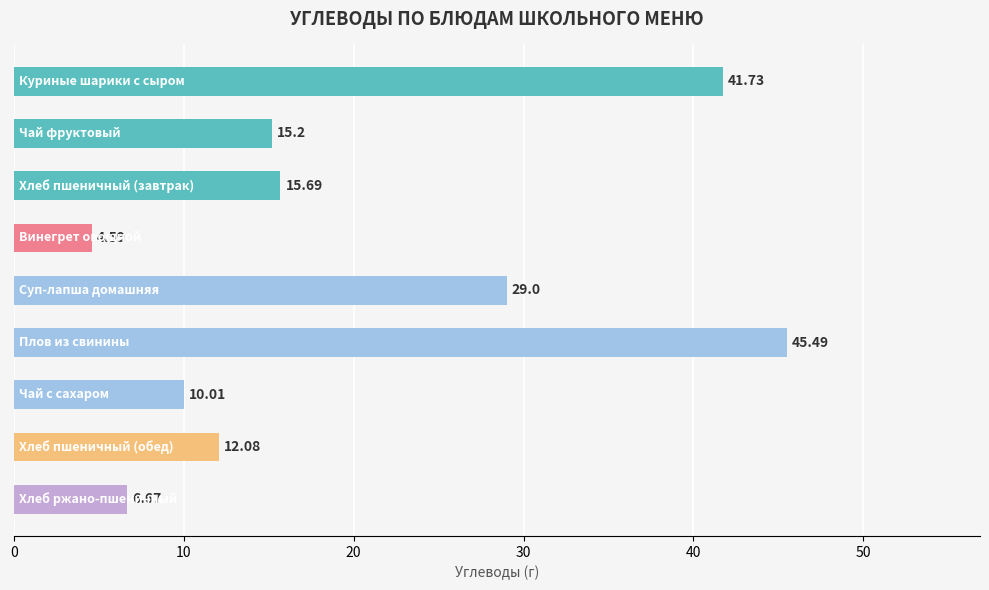

What is the sum of all values?

180.5